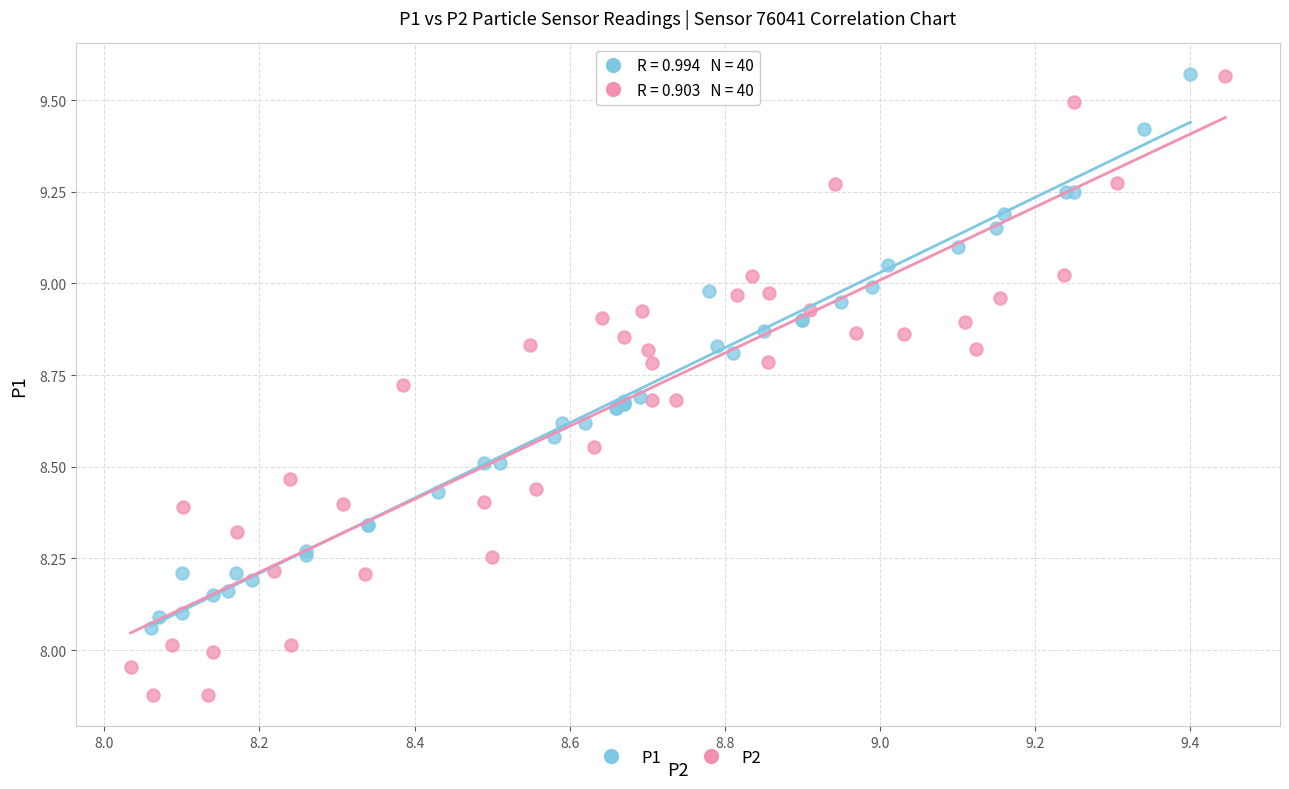

Which series contains the lowest Y value?

P2